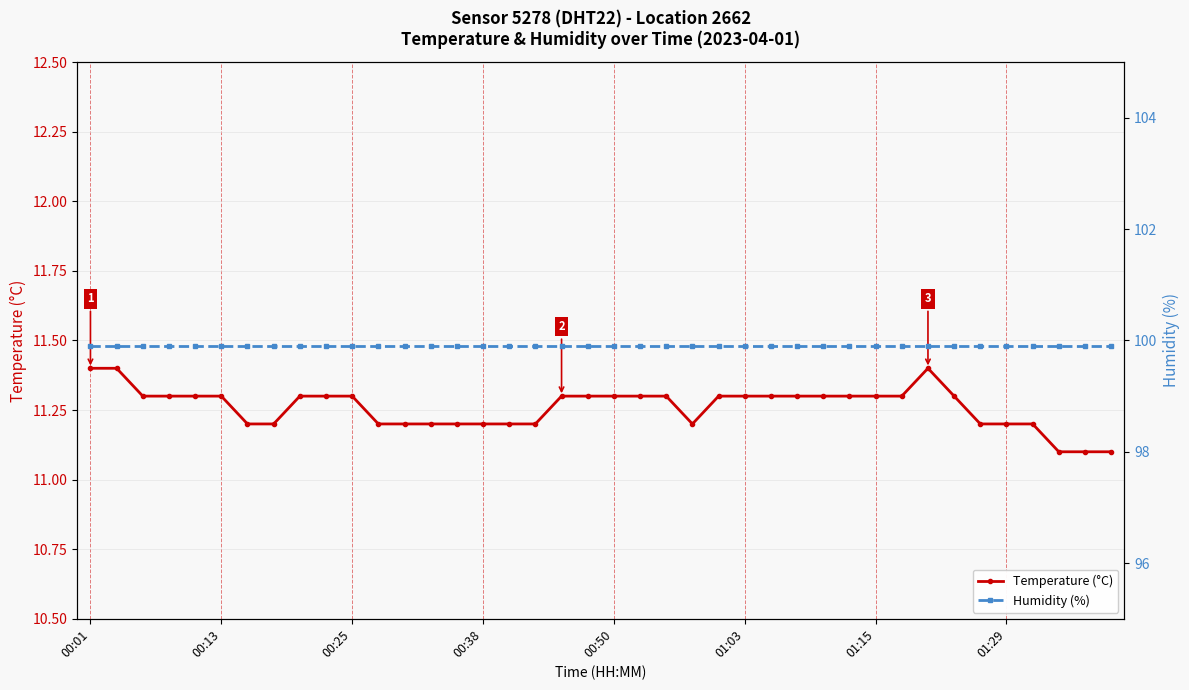

Which series has the largest total across all categories?

Humidity (%)